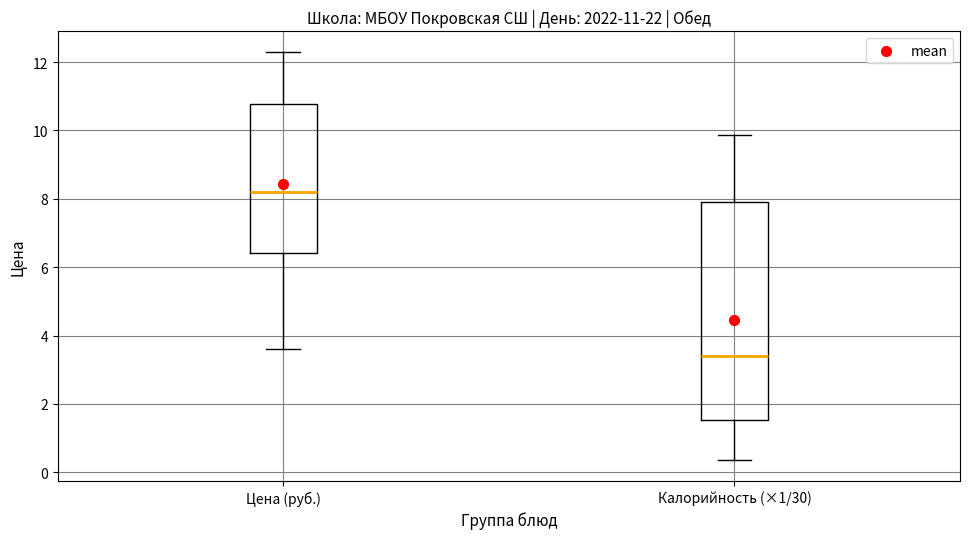

Which box is the tallest, from its lower edge to its upper edge?

Калорийность (×1/30)